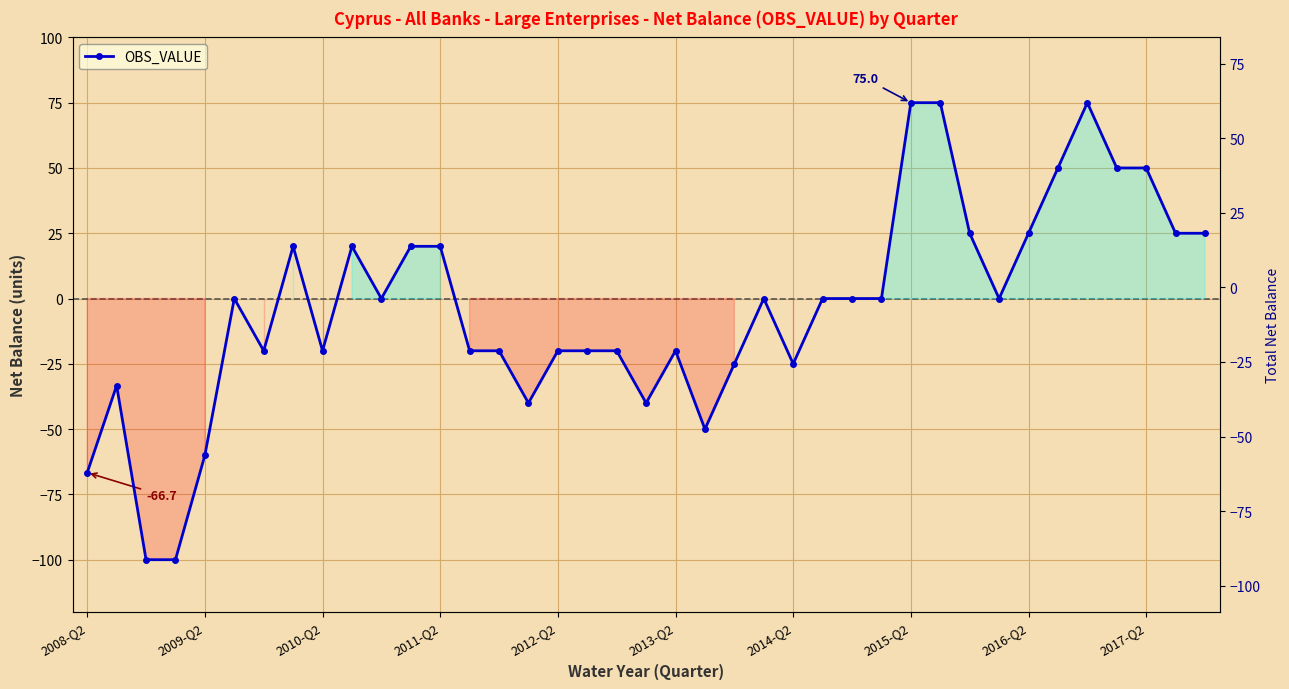

Reading left to right, extract all data points from this chart.

-66.7	-33.3	-100.0	-100.0	-60.0	0.0	-20.0	20.0	-20.0	20.0	0.0	20.0	20.0	-20.0	-20.0	-40.0	-20.0	-20.0	-20.0	-40.0	-20.0	-50.0	-25.0	0.0	-25.0	0.0	0.0	0.0	75.0	75.0	25.0	0.0	25.0	50.0	75.0	50.0	50.0	25.0	25.0